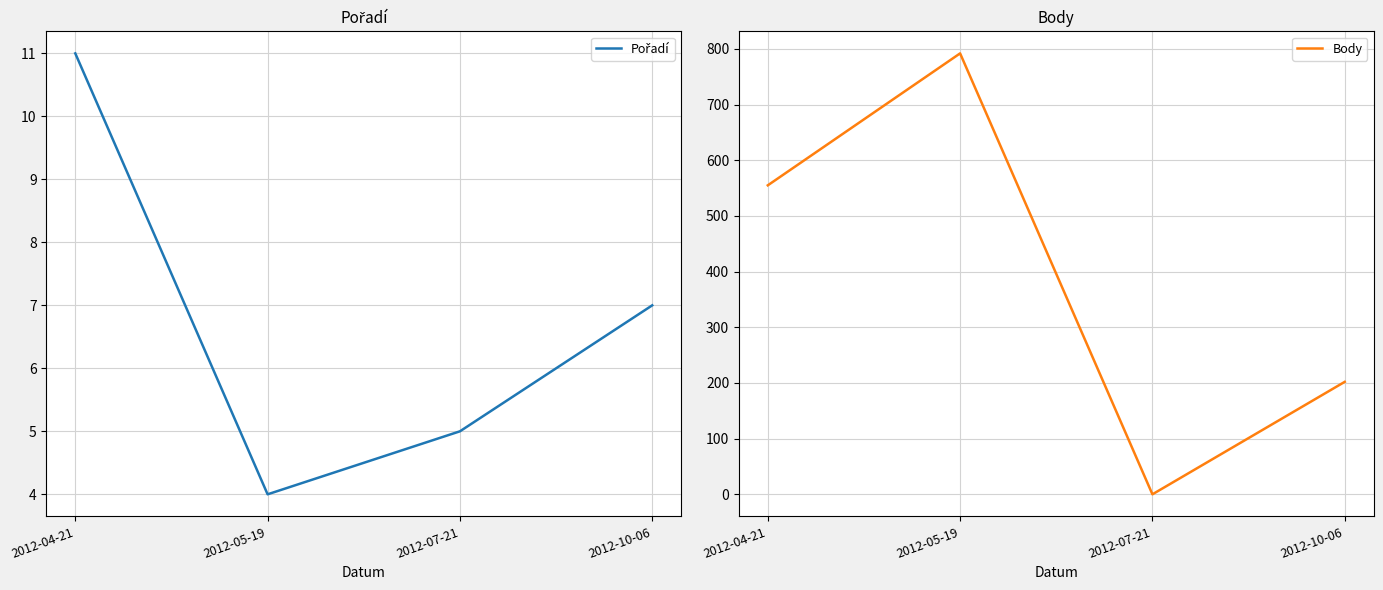

Which label corresponds to the smallest value in the chart?

2012-07-21